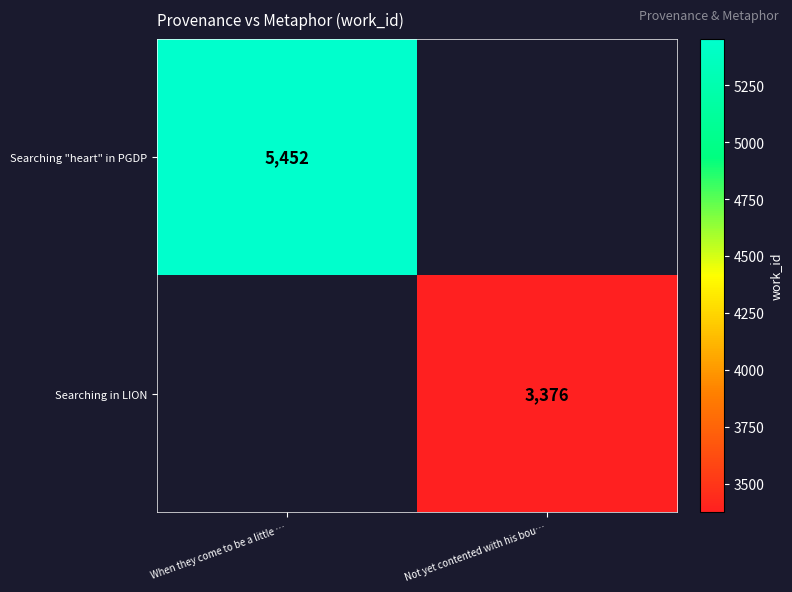

What is the total value across all series at When they come to be a little …?

5452